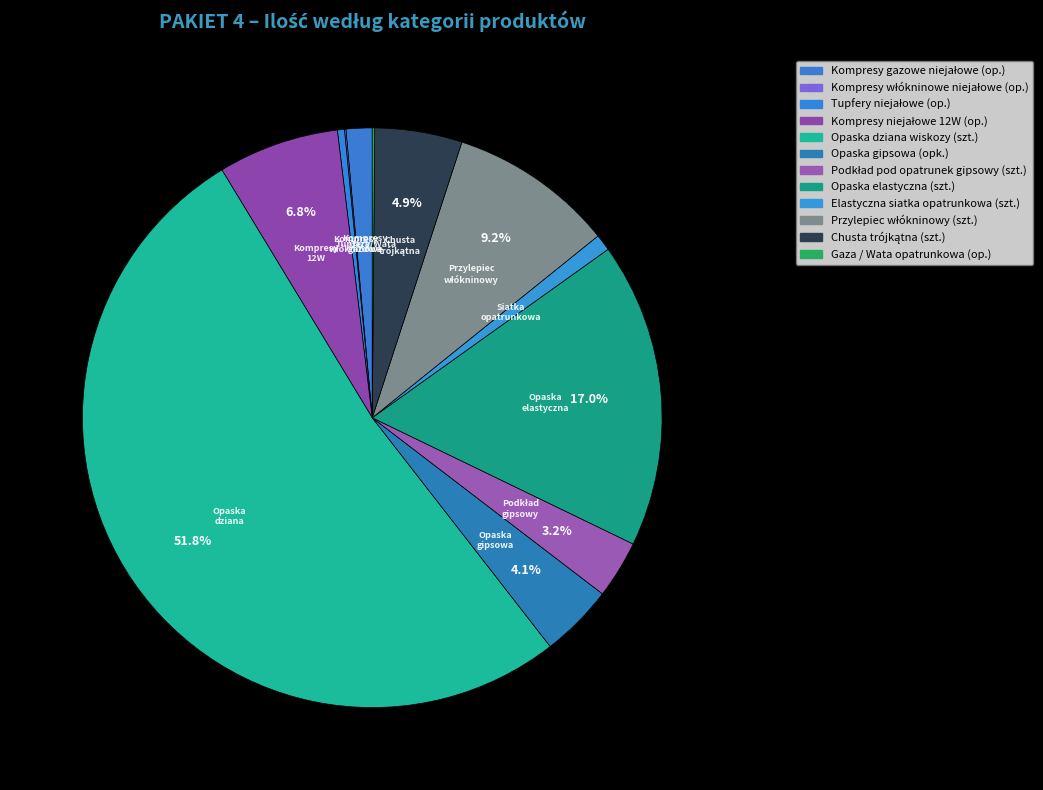

What percentage is NOT represented by Przylepiec włókninowy (szt.)?

90.8%